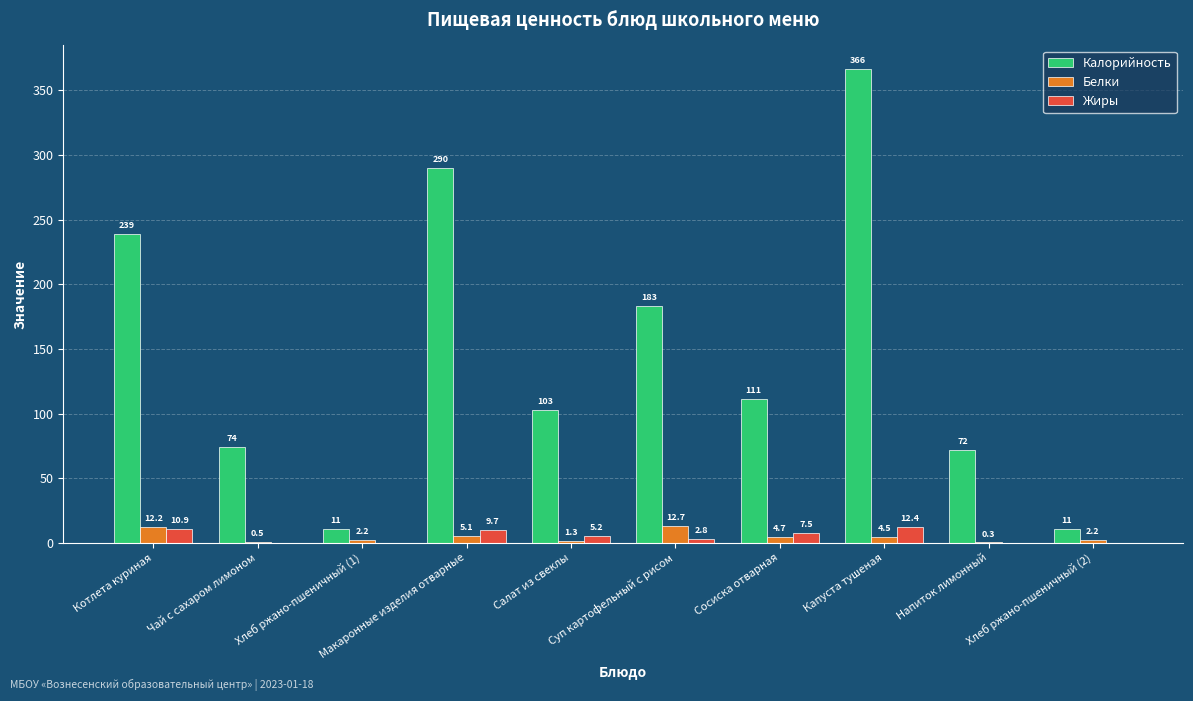

How many groups of bars are there?

10